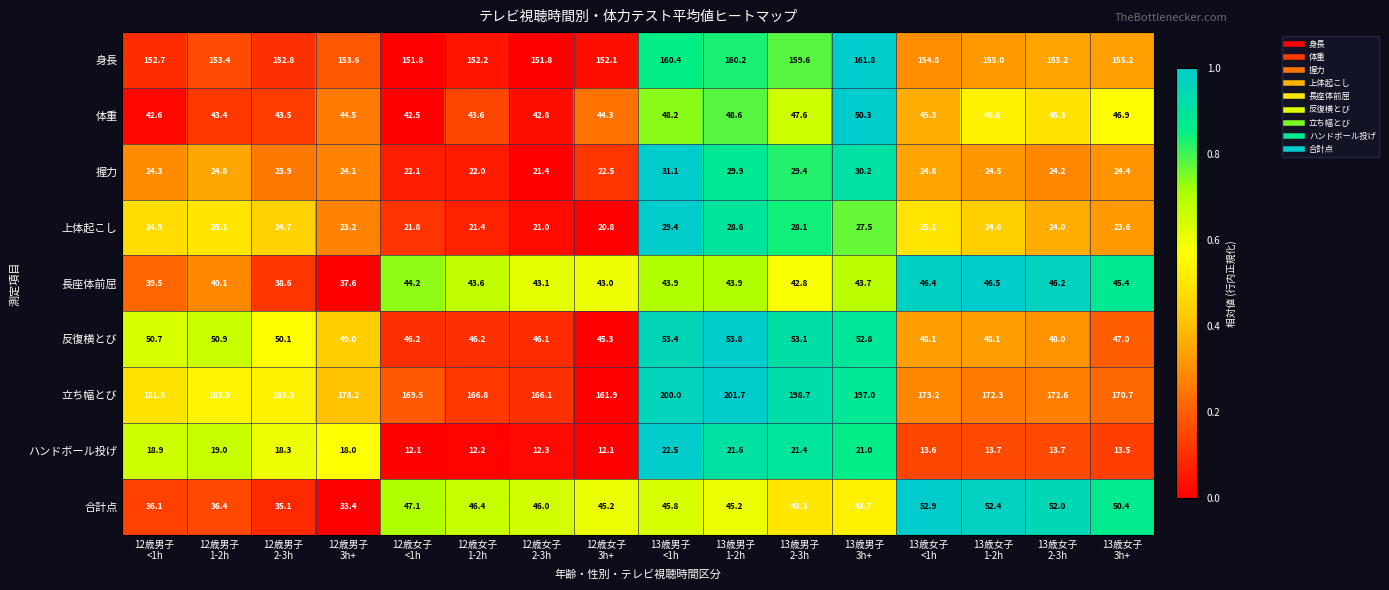

Which series has the largest total across all categories?

立ち幅とび